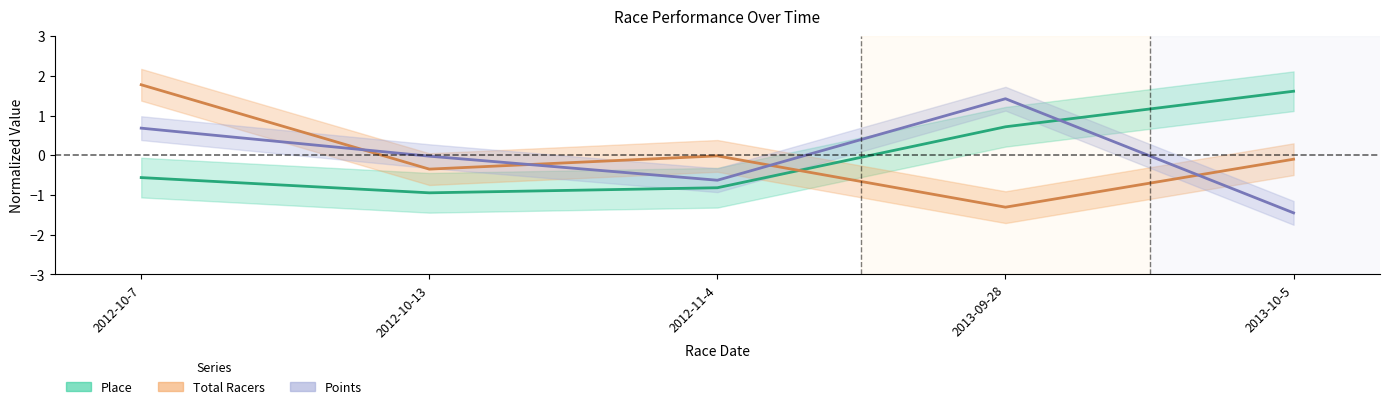

What is the difference between the Place values at 2013-10-5 and 2012-11-4?

2.4